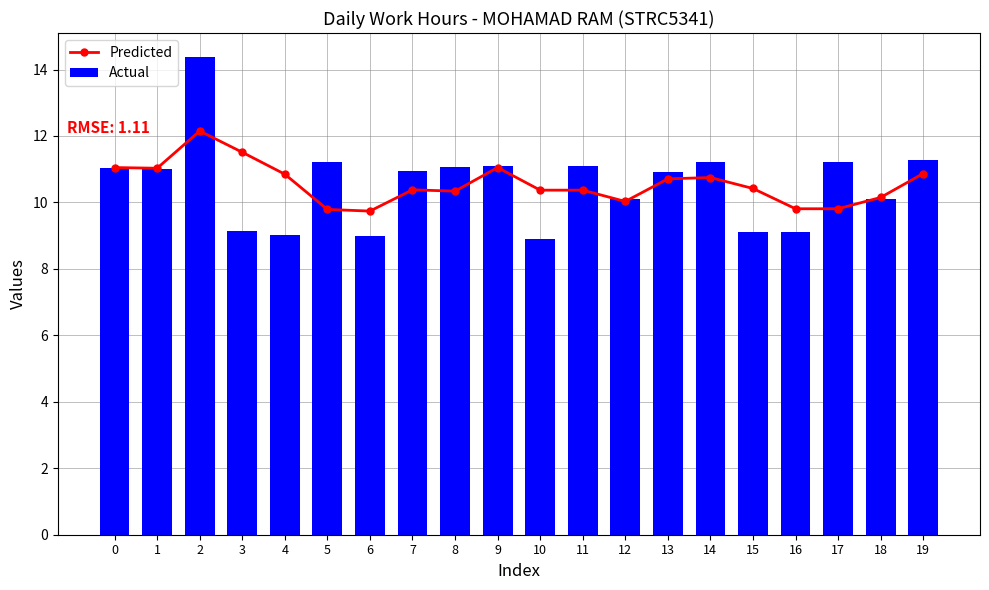

Between 4 and 11, which series saw the biggest shift?

Actual